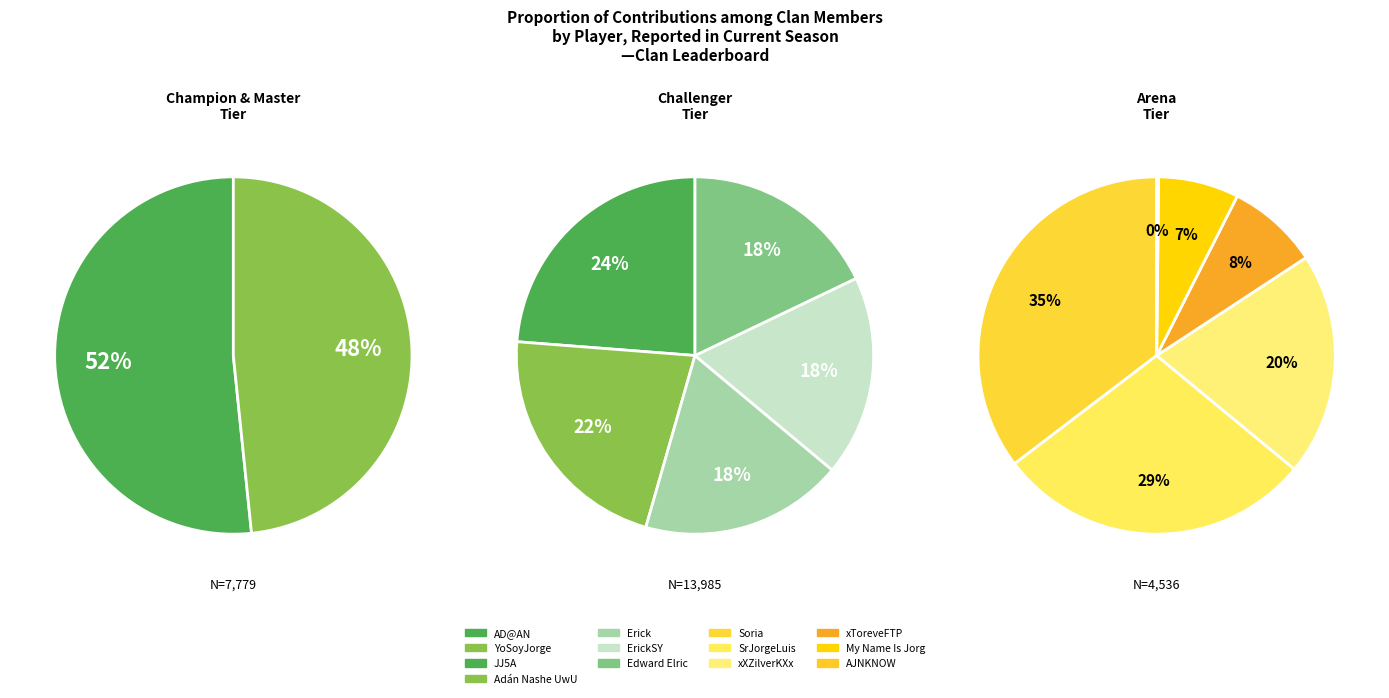

Is it true that JJ5A is 25% of the pie?

False